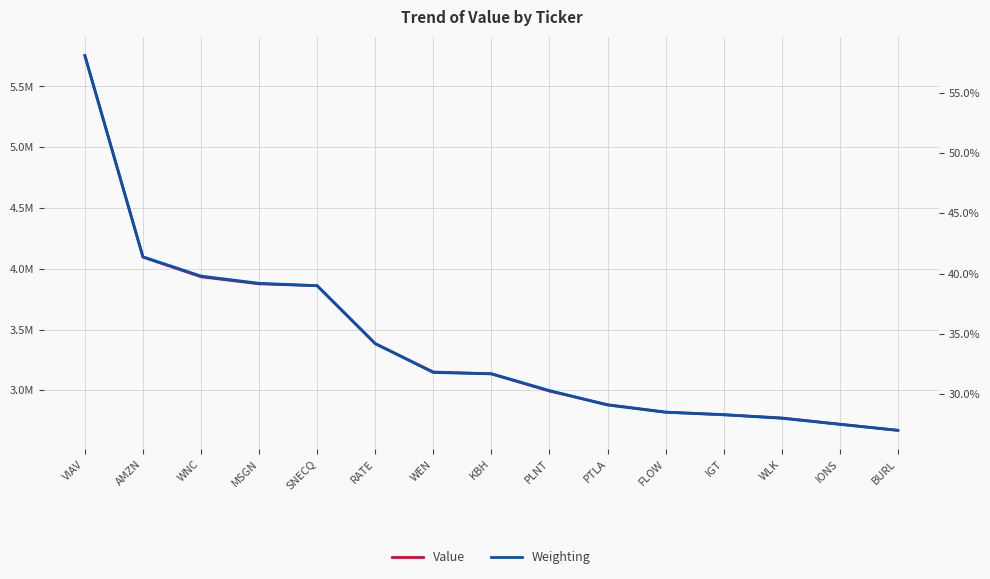

True or false: Weighting and Value intersect in this chart.

False